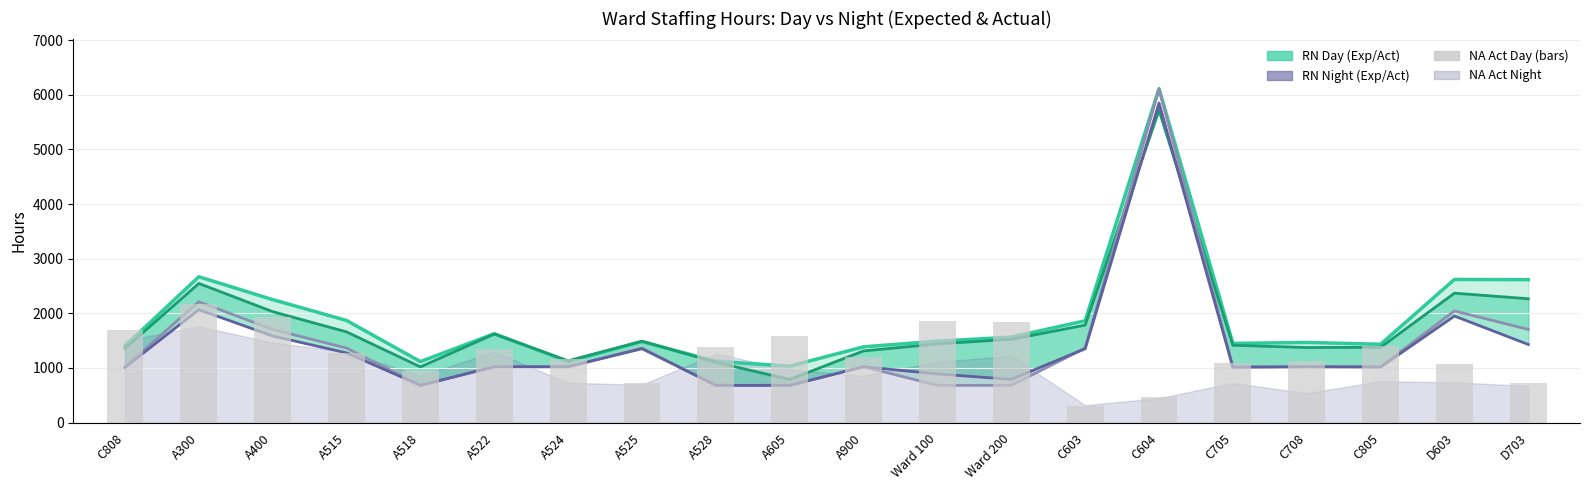

At which label does RN Exp Night reach its minimum?

A518